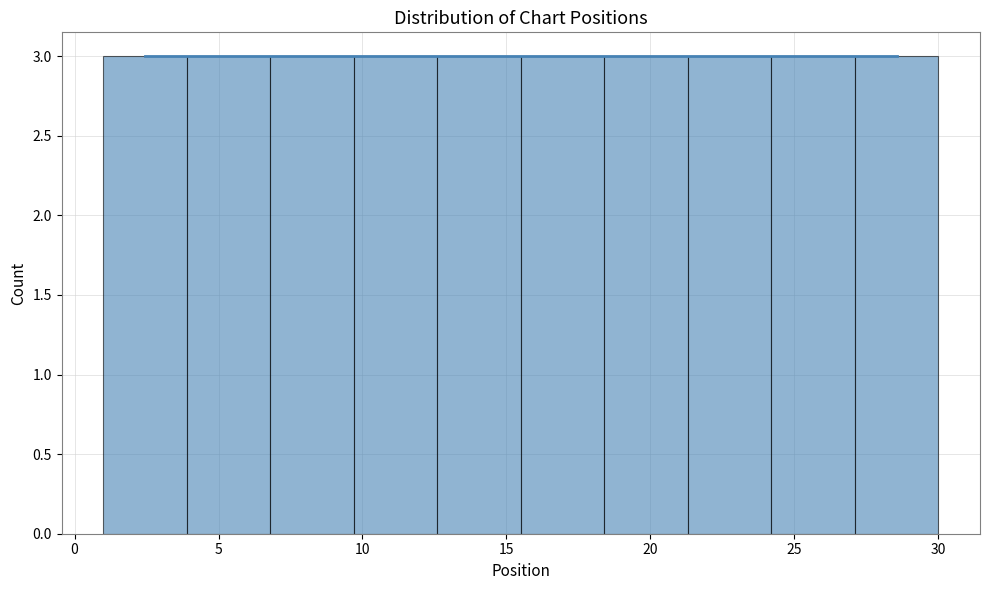

Reading left to right, list every bar in this chart as the range it spans on the x-axis followed by its height. Neither the bar edges nor the heights are printed on the chart, so give them approximately, as read against the axes.

1.0 to 3.9: 3
3.9 to 6.8: 3
6.8 to 9.7: 3
9.7 to 12.6: 3
12.6 to 15.5: 3
15.5 to 18.4: 3
18.4 to 21.3: 3
21.3 to 24.2: 3
24.2 to 27.1: 3
27.1 to 30.0: 3